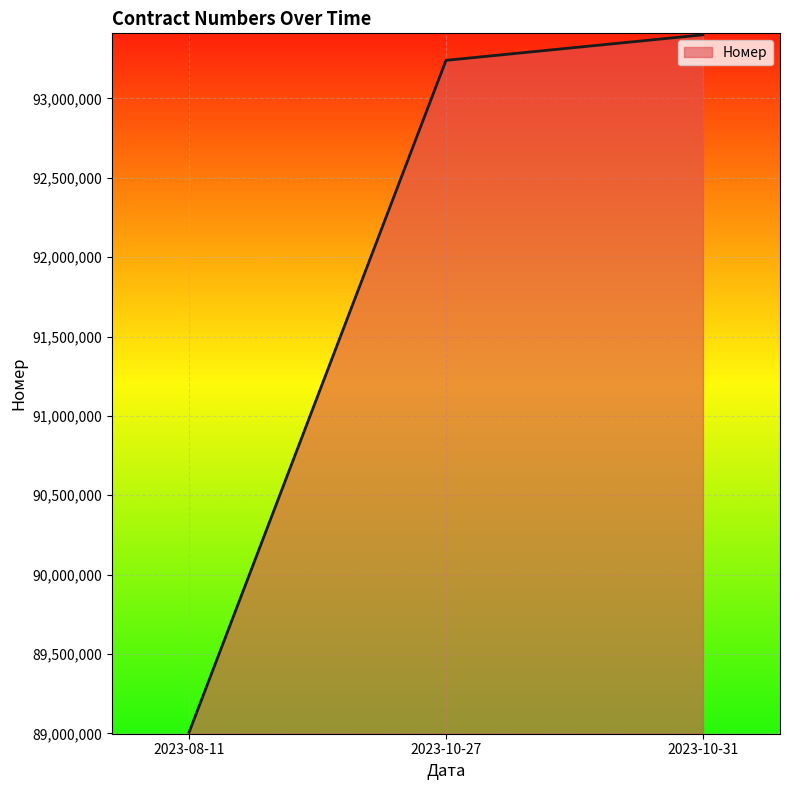

What is the average value?

91882294